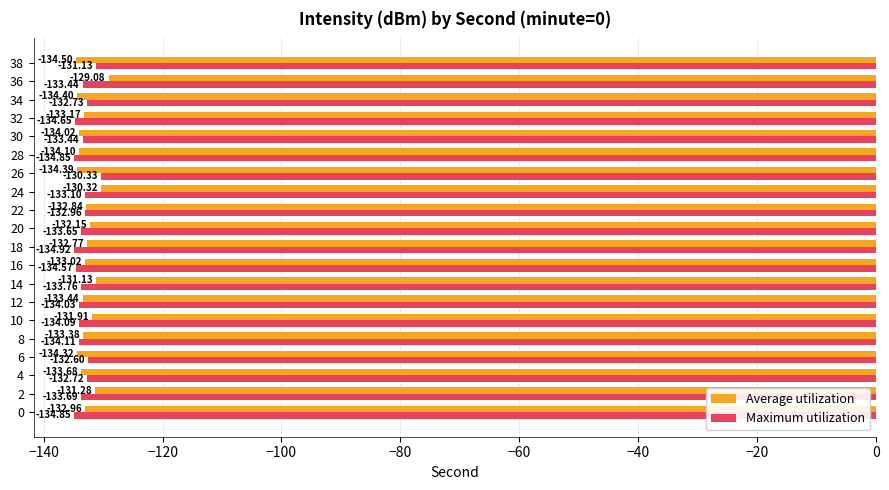

At which label does Maximum utilization reach its minimum?

18